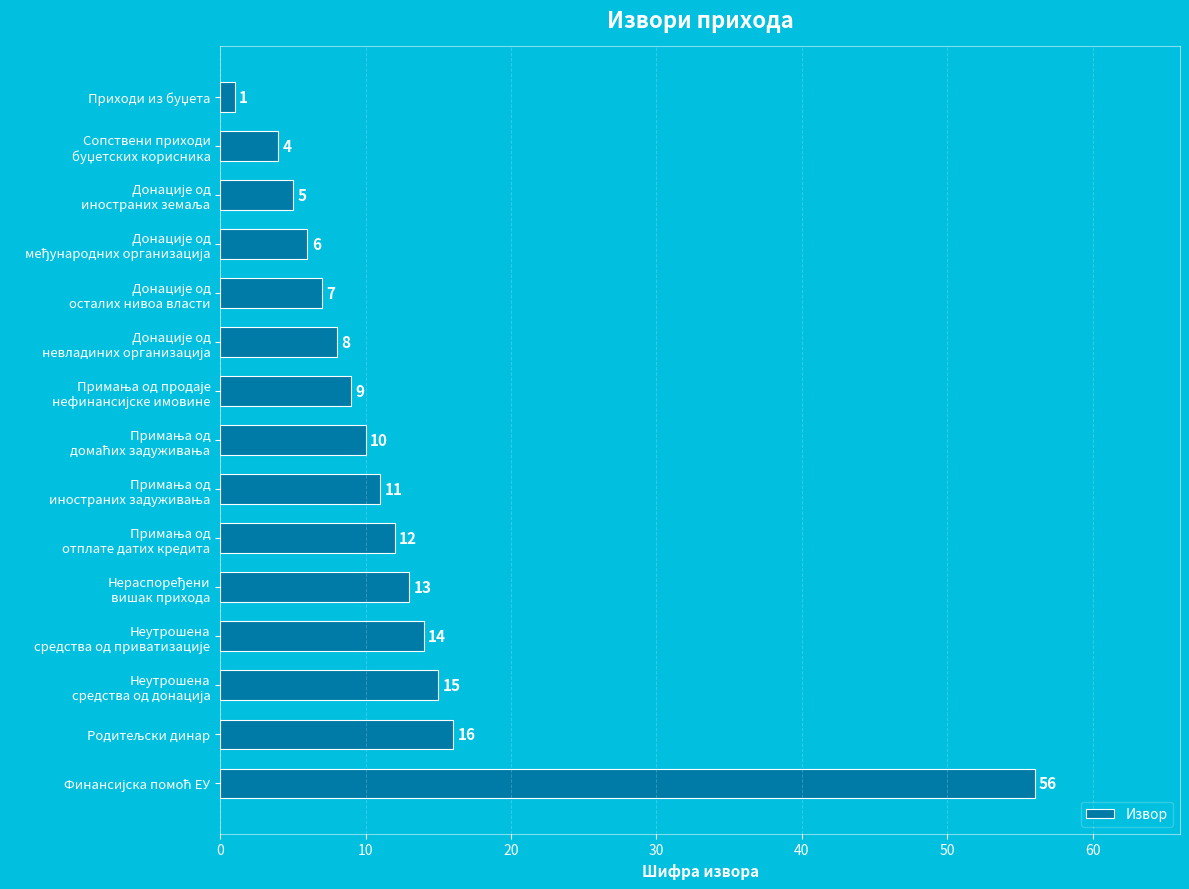

Are the bars horizontal?

Yes